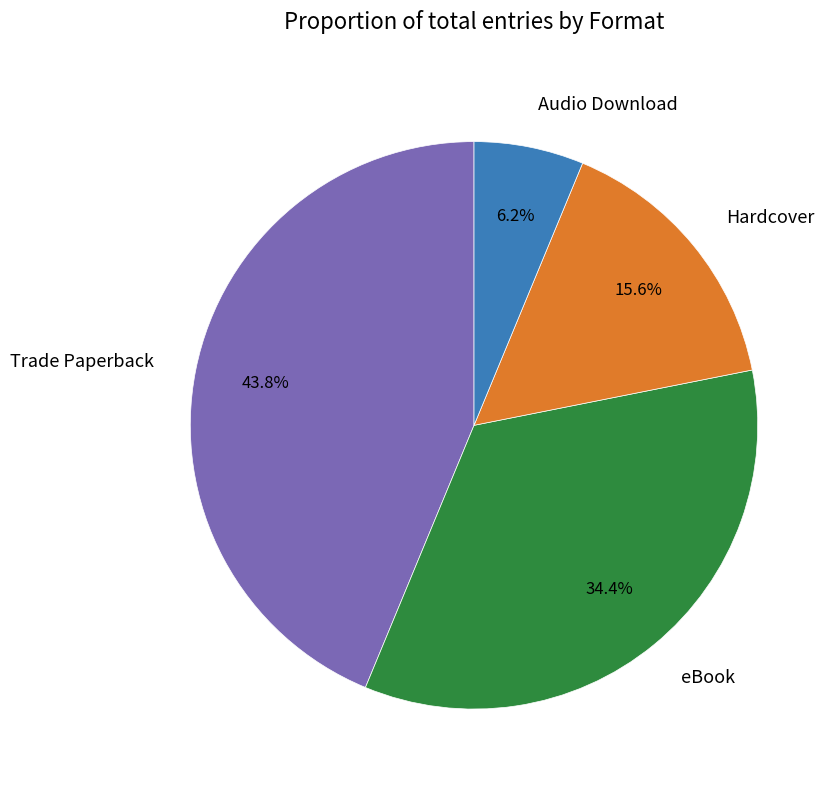

What percentage is NOT represented by Hardcover?

84.4%